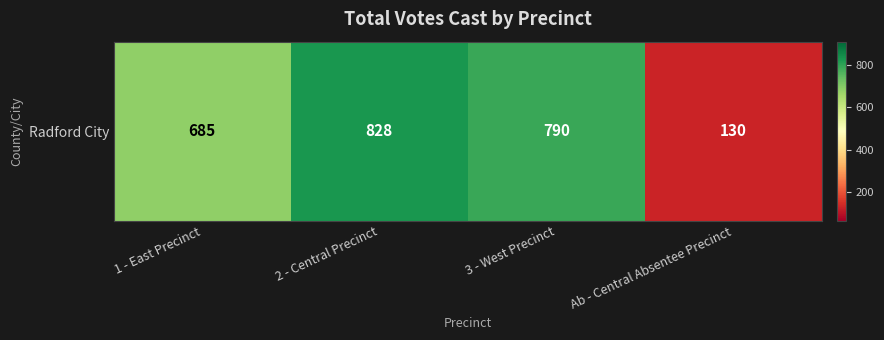

Where does the data first go above 790?

2 - Central Precinct